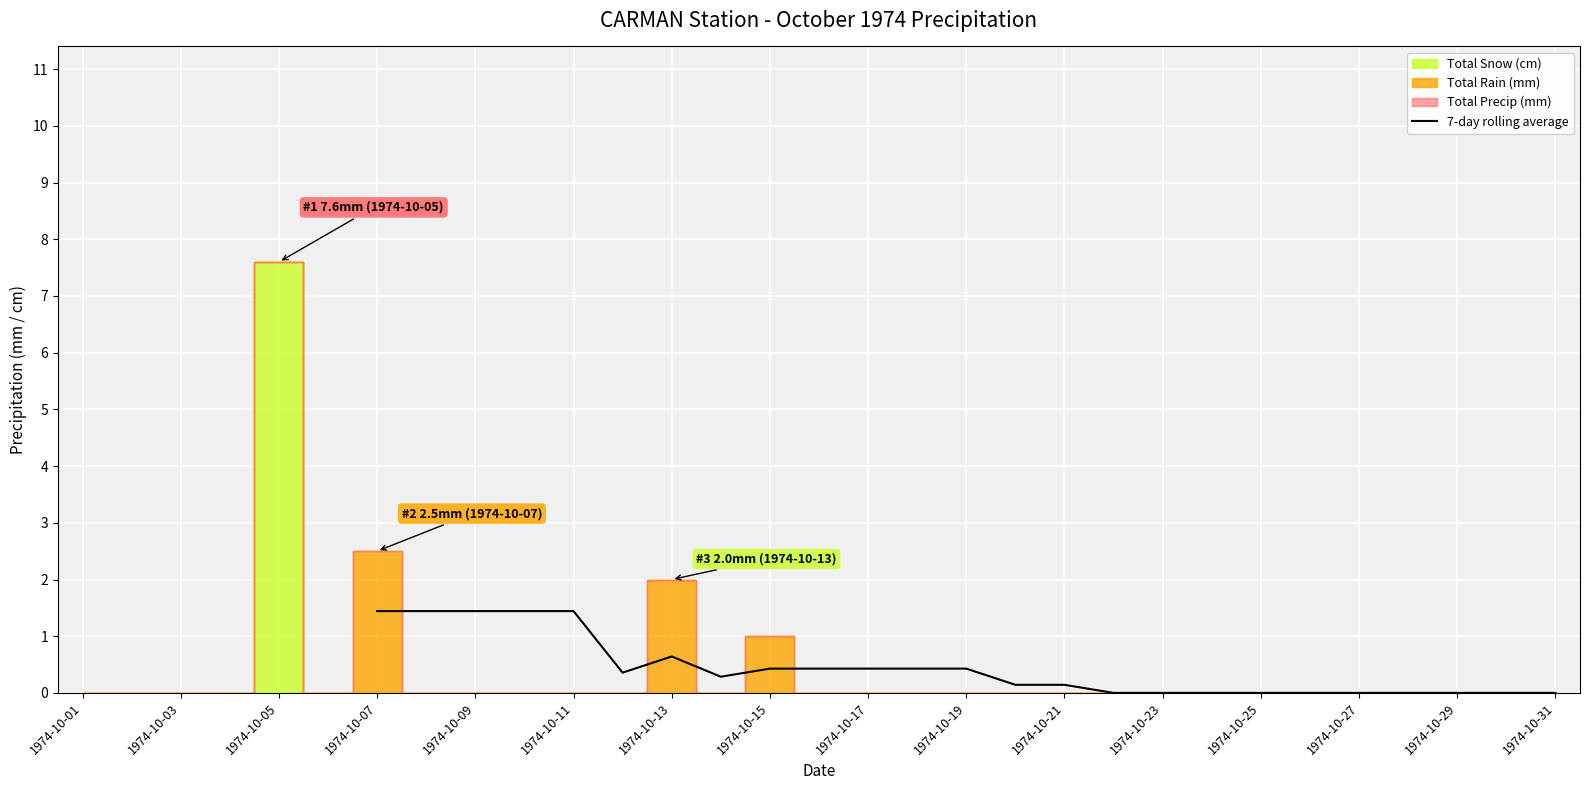

Which has a higher value, 22 or 1974-10-31?

1974-10-31